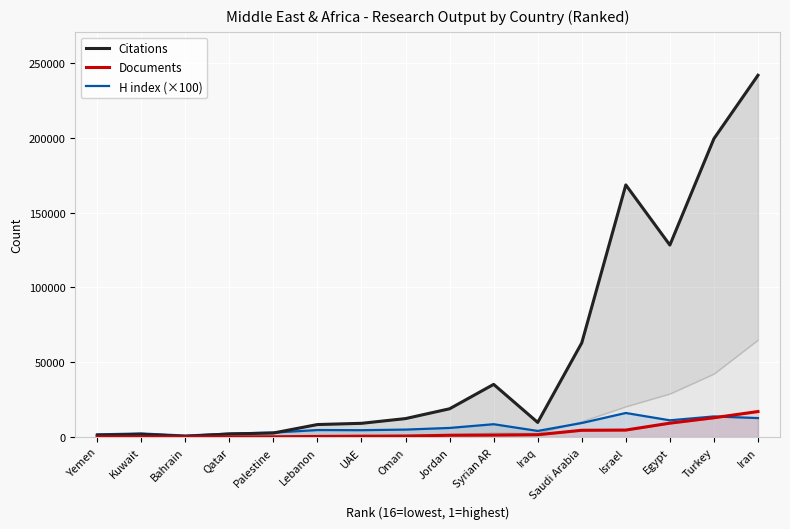

What is the difference between the maximum and minimum values in the H index (×100) series?

15100